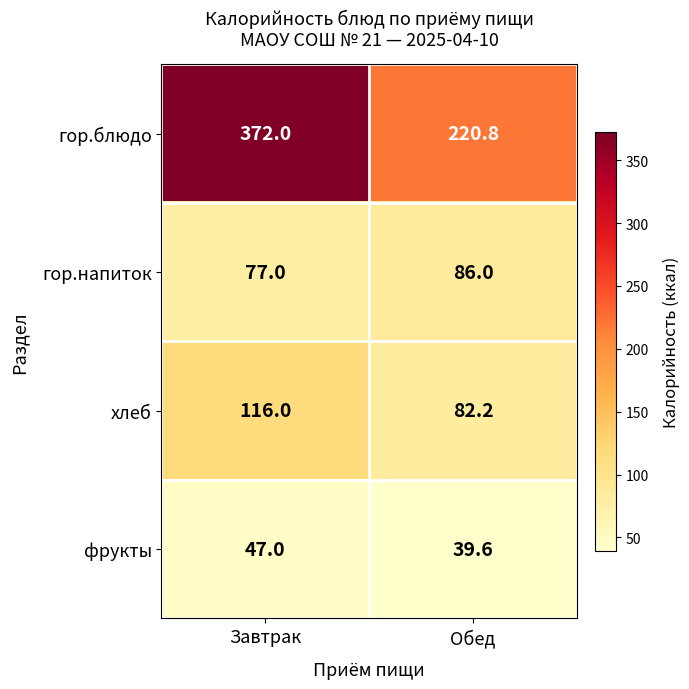

List the series in order of their peak value, highest first.

гор.блюдо, хлеб, гор.напиток, фрукты